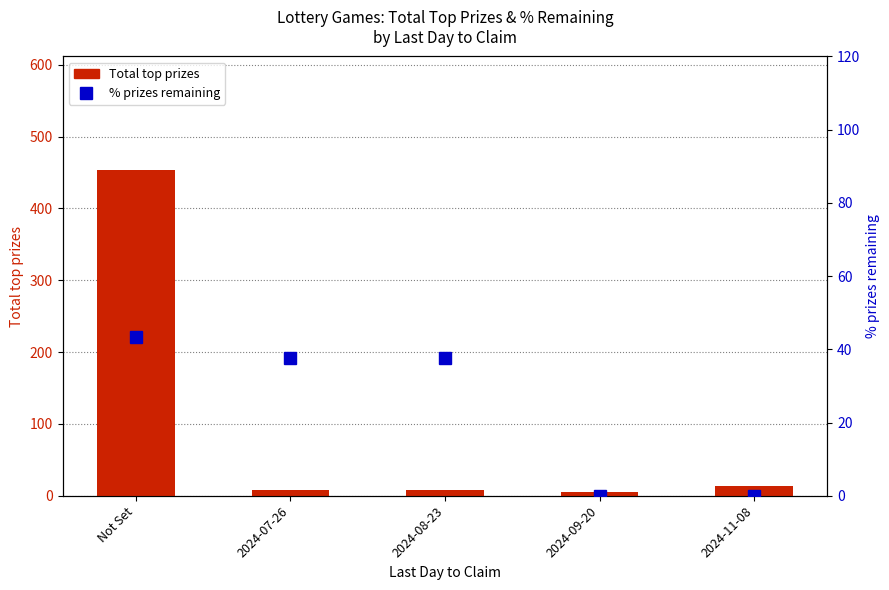

Reading right to left, extract all data points from this chart.

Total top prizes: 2024-11-08=14.0	2024-09-20=5.0	2024-08-23=8.0	2024-07-26=8.0	Not Set=453.0
% prizes remaining: 2024-11-08=0.0	2024-09-20=0.0	2024-08-23=37.5	2024-07-26=37.5	Not Set=43.3